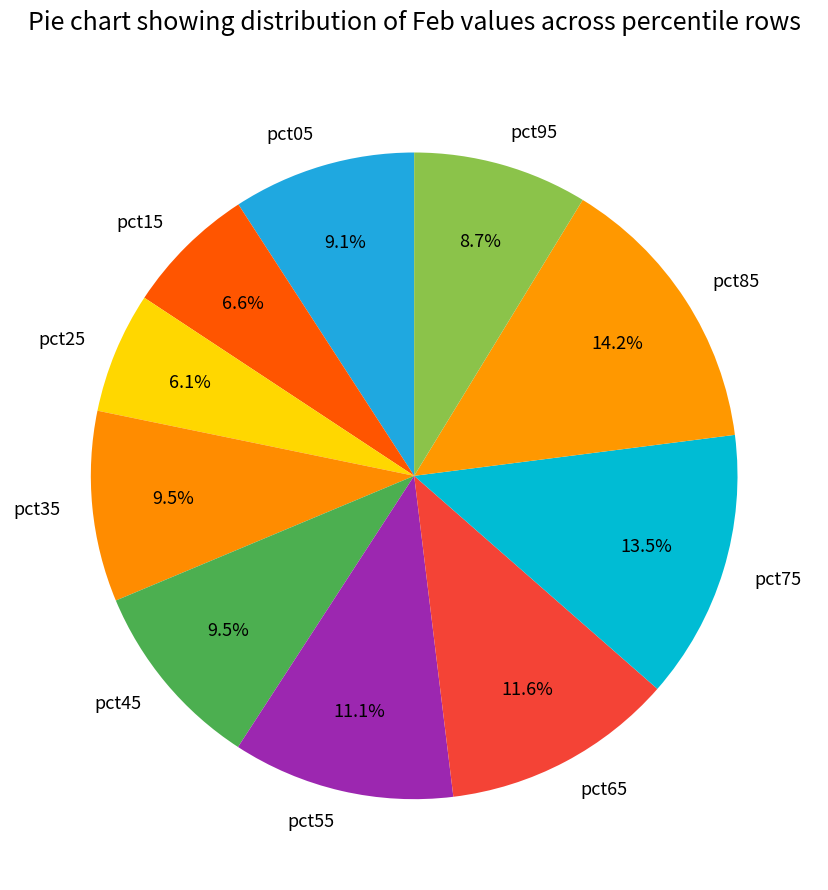

The pct05 slice represents 17% of the pie. True or false?

False